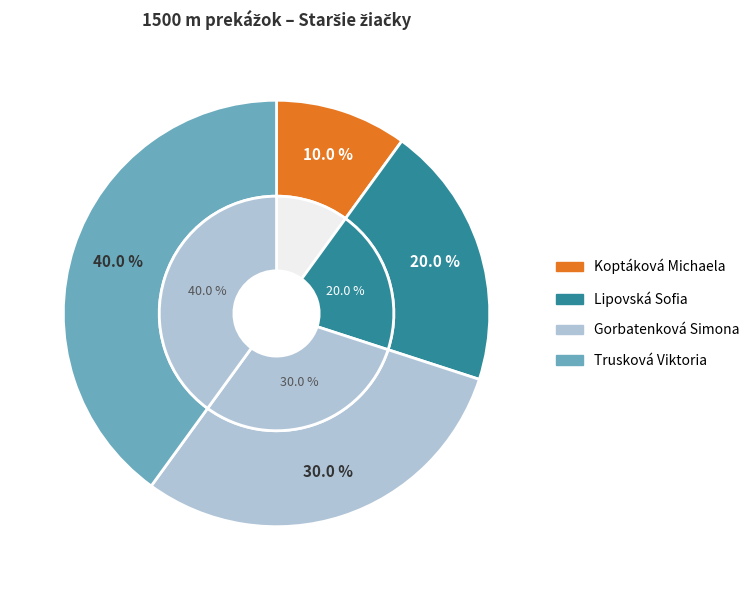

Which category has the biggest portion of the pie?

Trusková Viktoria